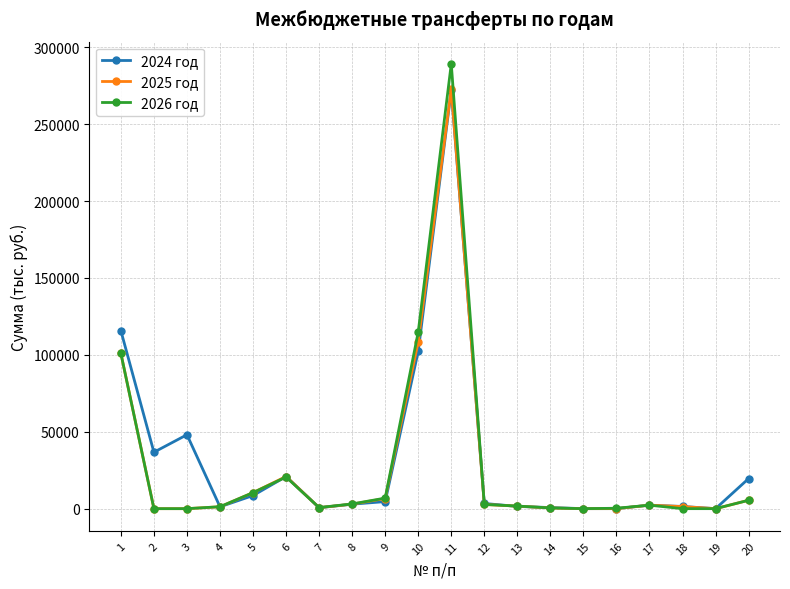

At which category is the sum across all series the highest?

11